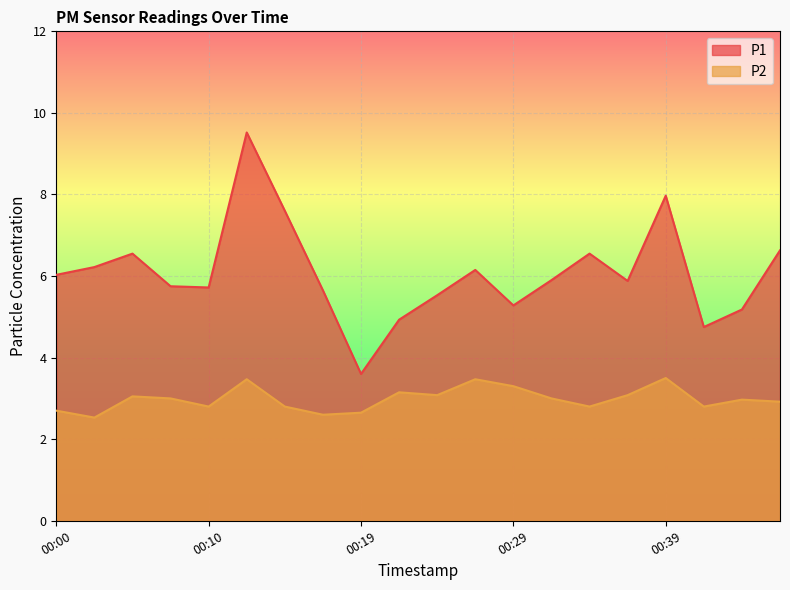

What is the approximate value of P1 at 00:24?

5.5